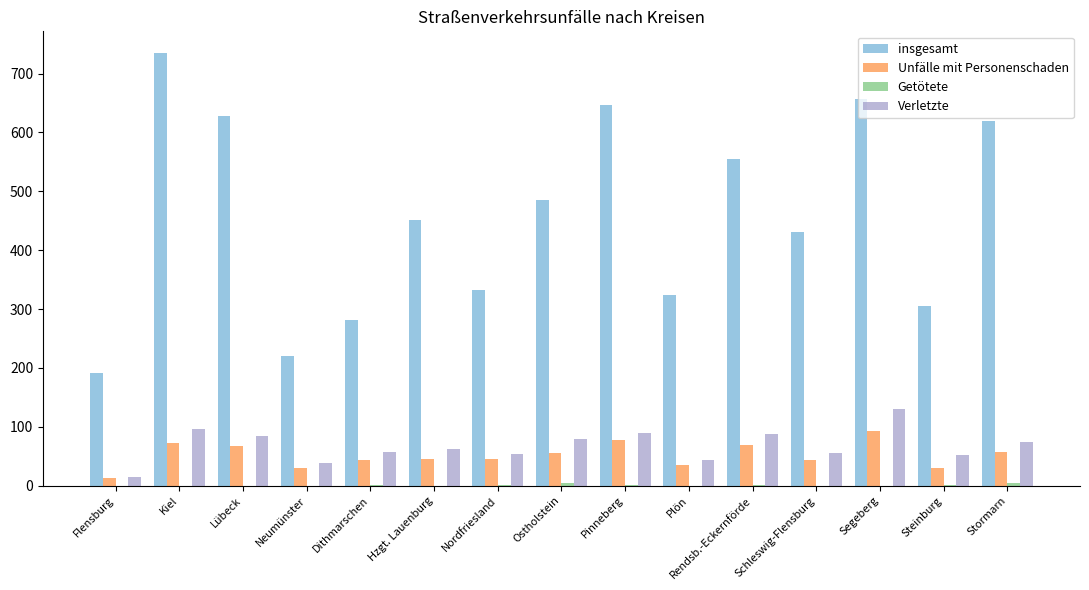

What is the sum of all Verletzte values?

1021